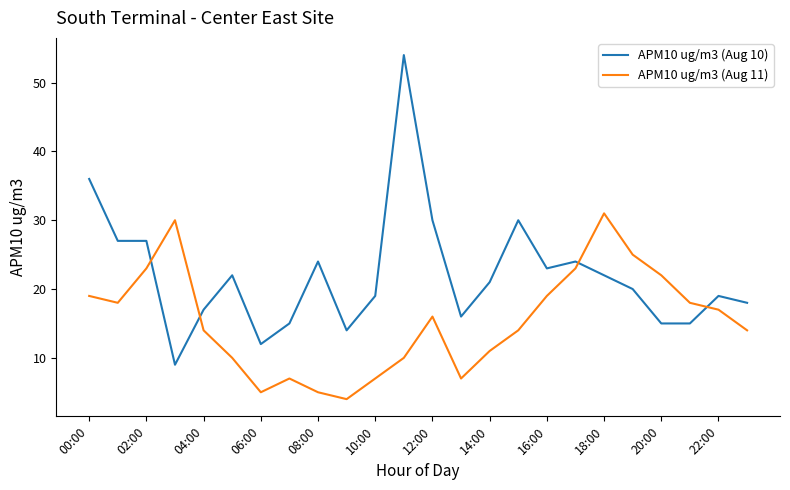

Which series ends up on top after the final intersection of APM10 ug/m3 (Aug 10) and APM10 ug/m3 (Aug 11)?

APM10 ug/m3 (Aug 10)